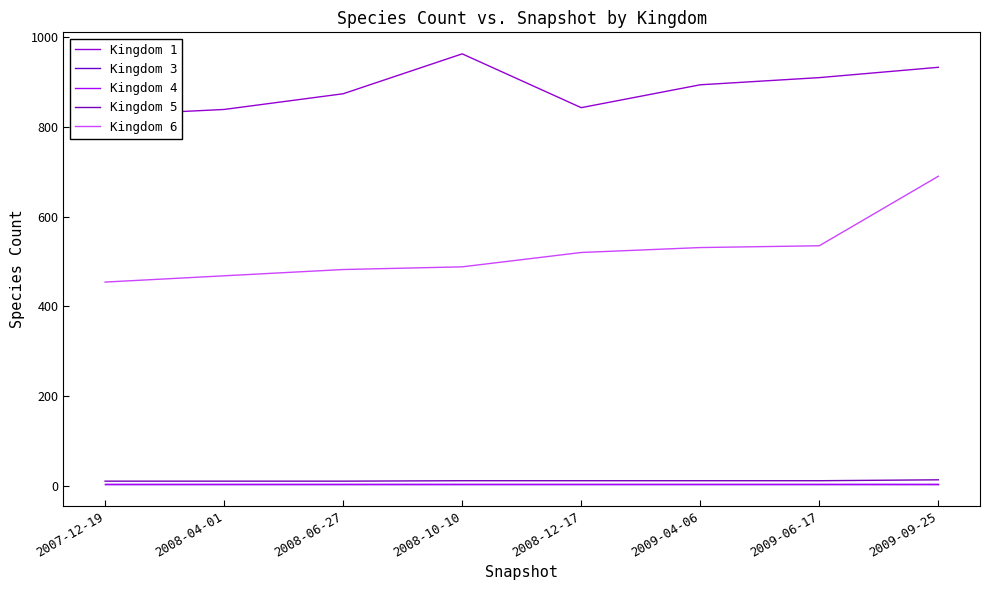

How many lines are shown in the chart?

5